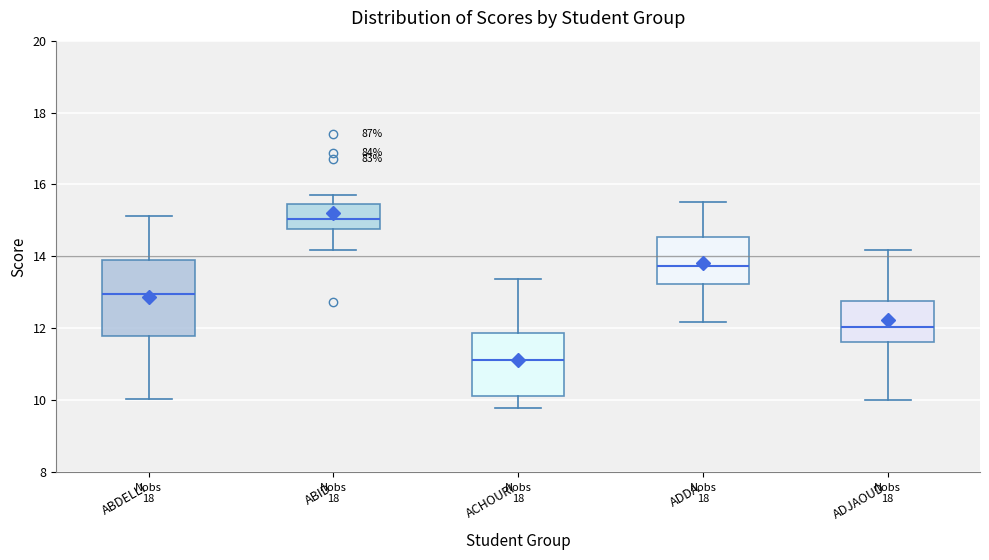

Reading left to right, transcribe this box plot: for each box, give where its median line is, the range the box spans, and where its two whiskers end, as read against the y-axis. The values are not printed on the chart, so give them approximately, as read against the axis.

ABDELLI: median 13.0, box 11.8 to 13.8, whiskers 10.0 to 15.2
ABID: median 15.0, box 14.8 to 15.4, whiskers 14.2 to 15.6
ACHOURI: median 11.2, box 10.2 to 11.8, whiskers 9.8 to 13.4
ADDA: median 13.8, box 13.2 to 14.6, whiskers 12.2 to 15.6
ADJAOUD: median 12.0, box 11.6 to 12.8, whiskers 10.0 to 14.2